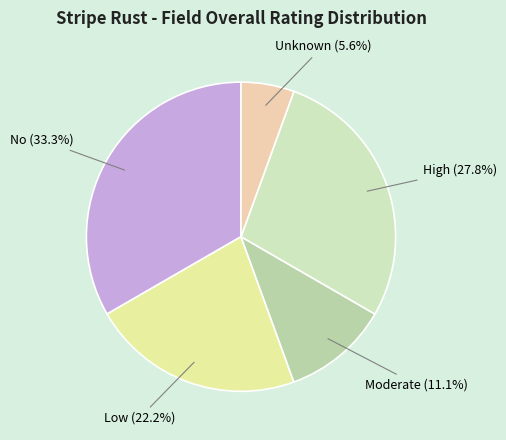

Is there a majority slice in this chart?

No